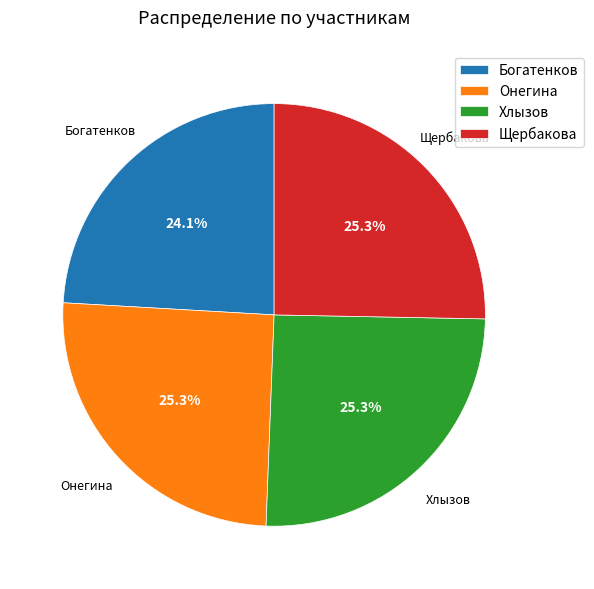

Between Щербакова and Богатенков, which is larger?

Щербакова